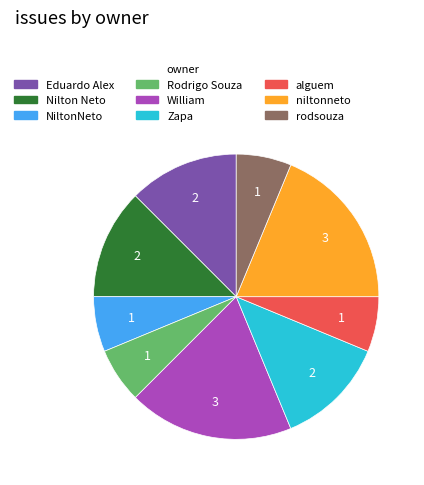

What is the ratio of the value at NiltonNeto to the value at alguem?

1.0